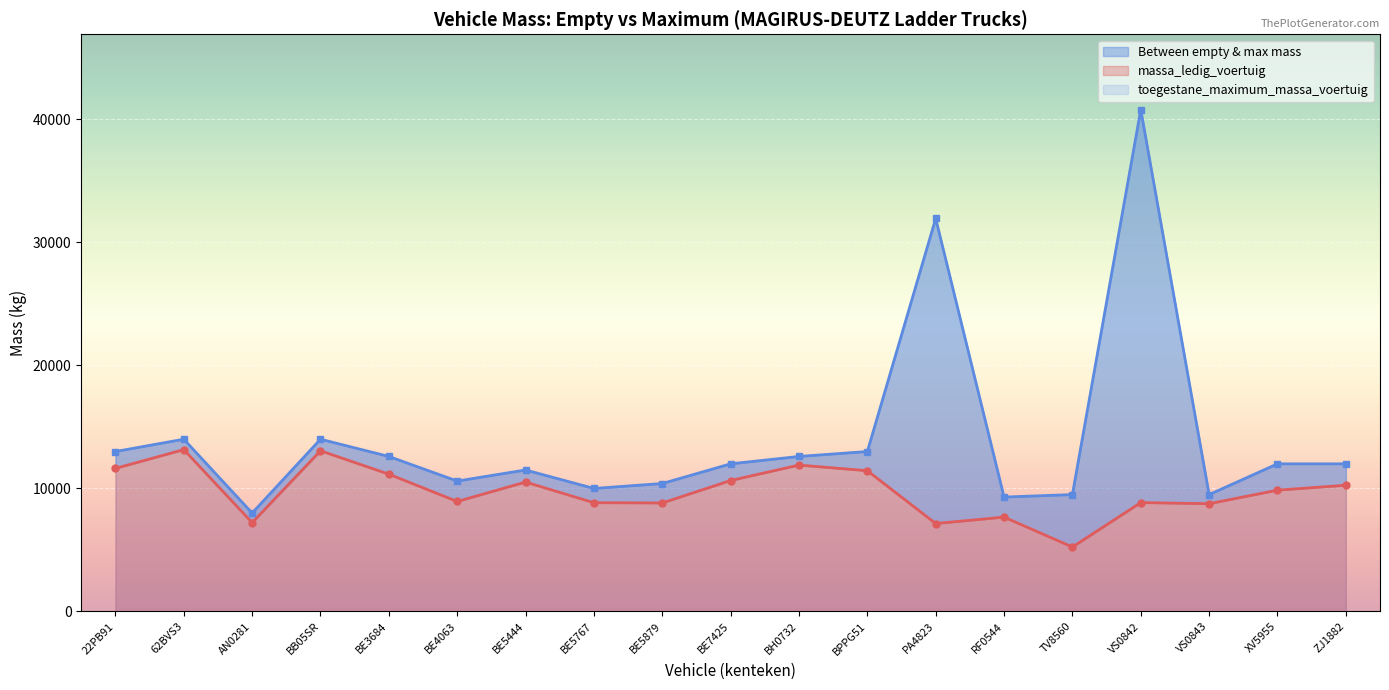

How many data points does each series have?

19